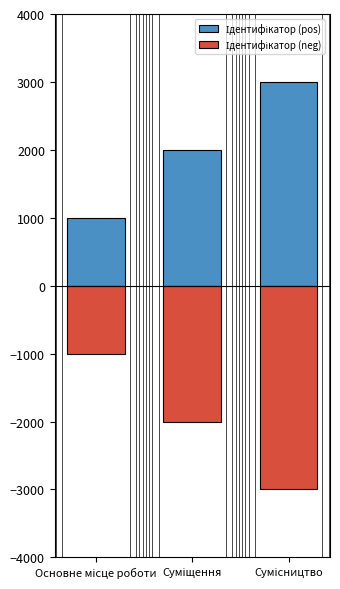

Which series has the largest total across all categories?

Ідентифікатор (pos)